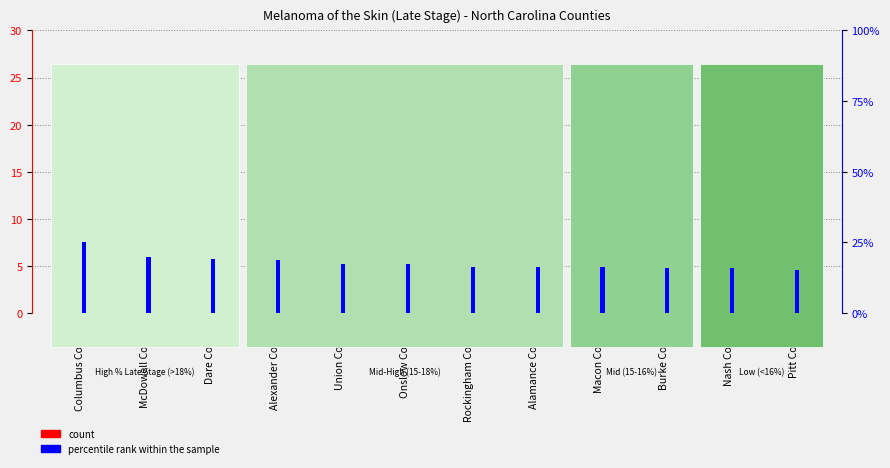

What is the sum of the percentile rank within the sample values at Union County and McDowell County?

37.1